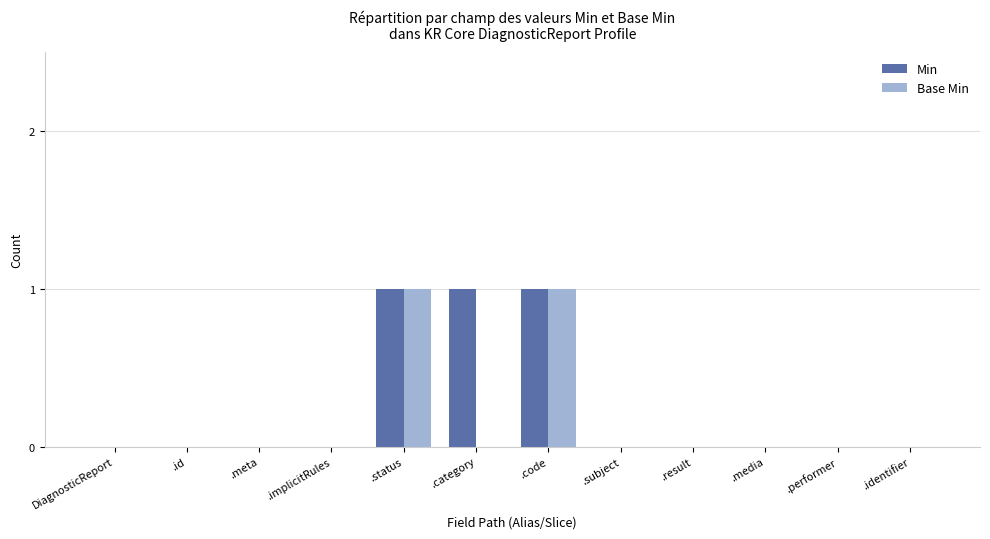

What is the sum of all Min values?

3